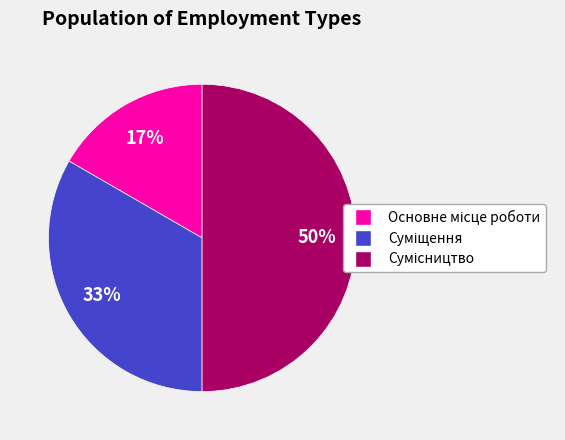

Count the number of slices in the pie.

3